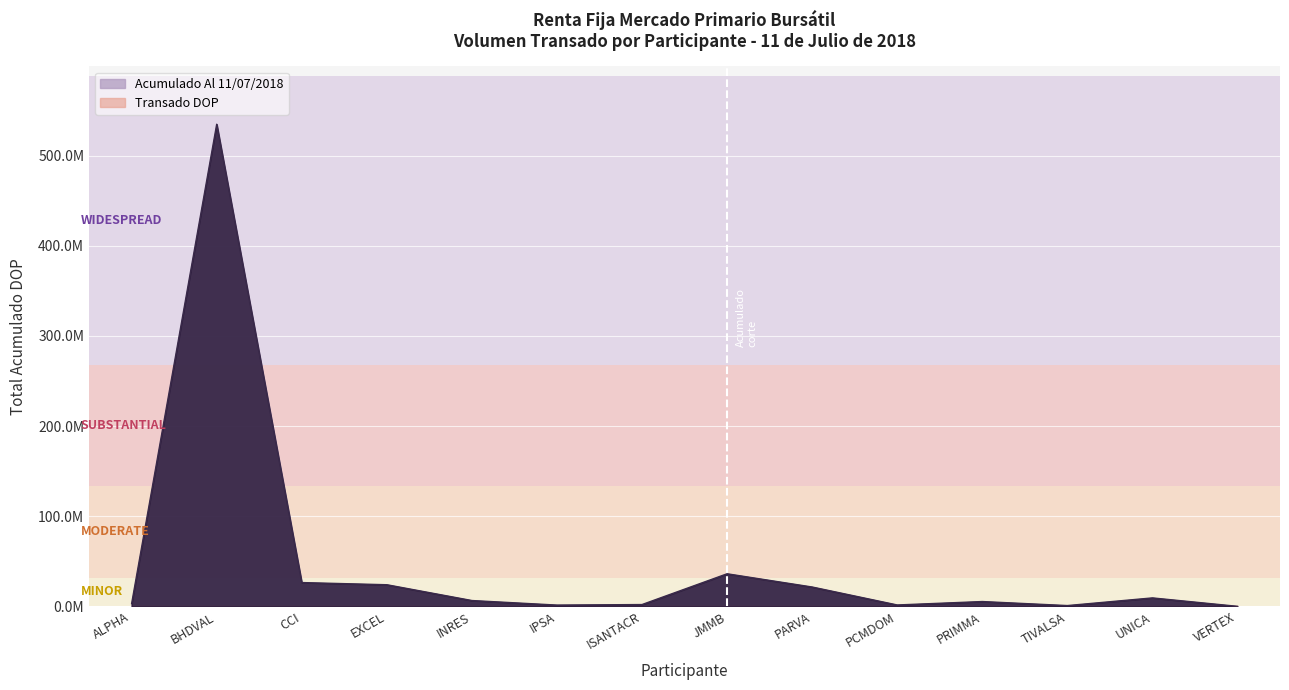

At which category does the chart reach its minimum across all series?

VERTEX